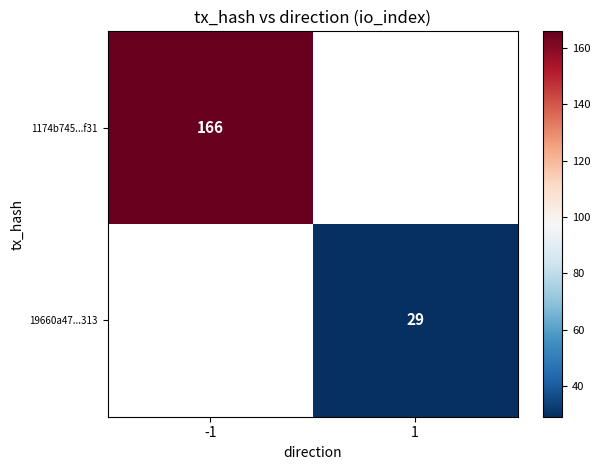

What is the maximum value shown in the chart?

166.0